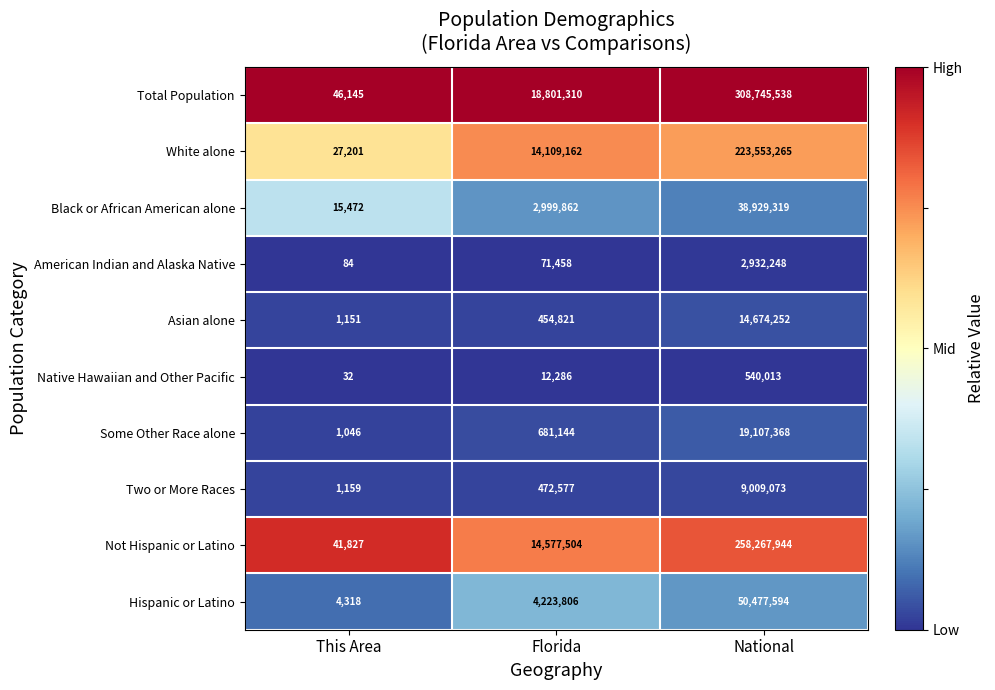

The value of Total Population at This Area is 46145. True or false?

True